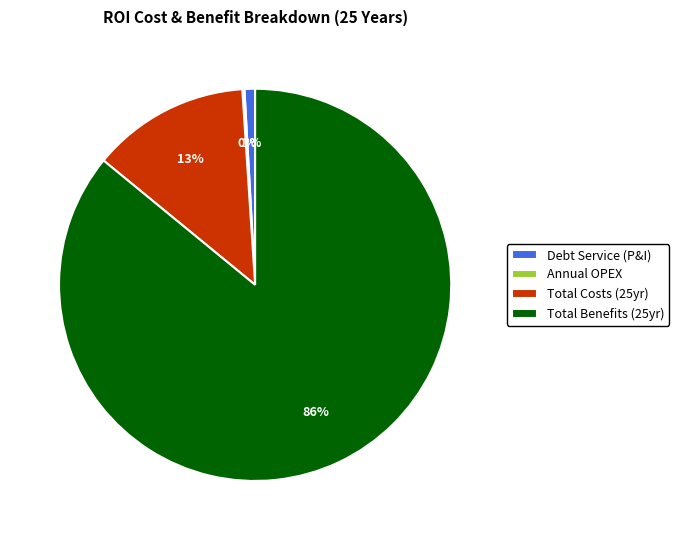

What is the largest slice in the pie chart?

Total Benefits (25yr)